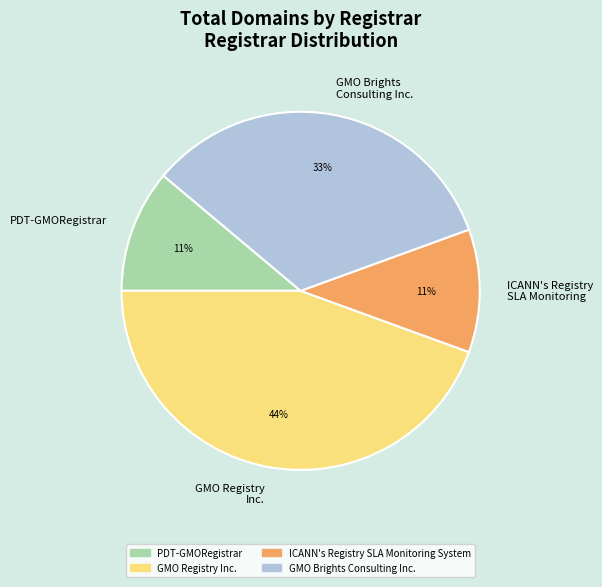

Which has a higher value, GMO Registry Inc. or ICANN's Registry SLA Monitoring System?

GMO Registry Inc.